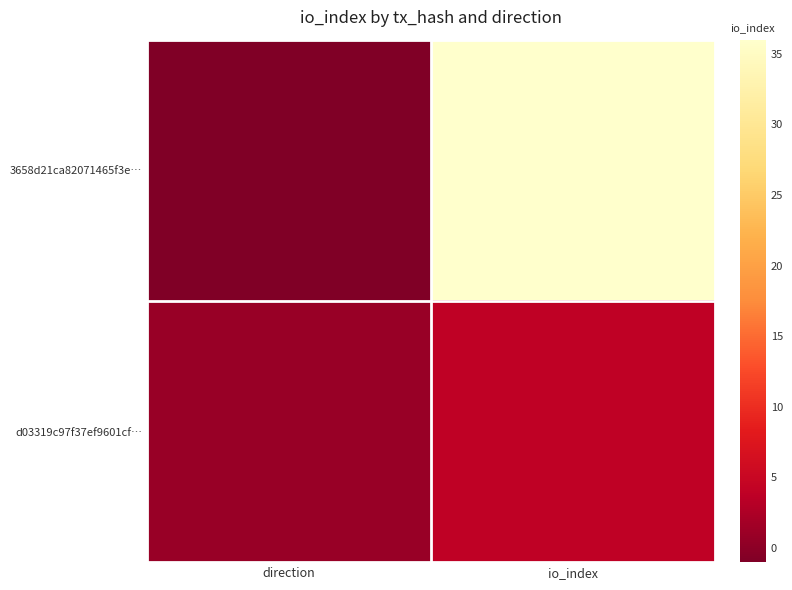

Which series has the largest range (max minus min)?

3658d21ca82071465f3e…